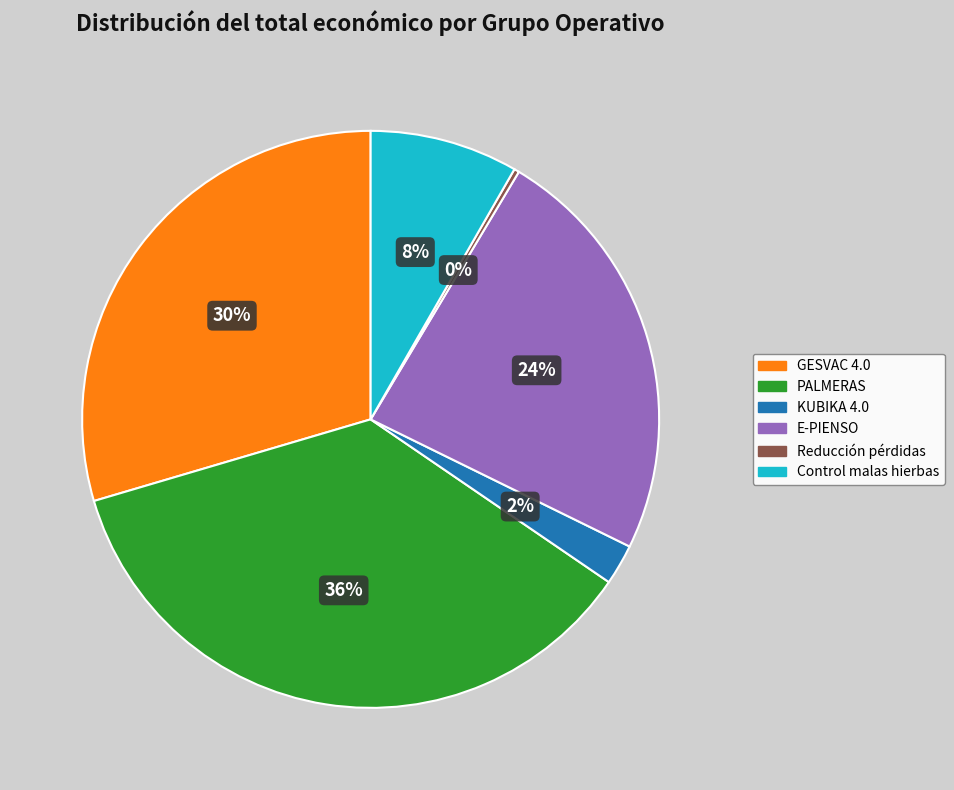

To the nearest percent, what is the average slice percentage?

17%